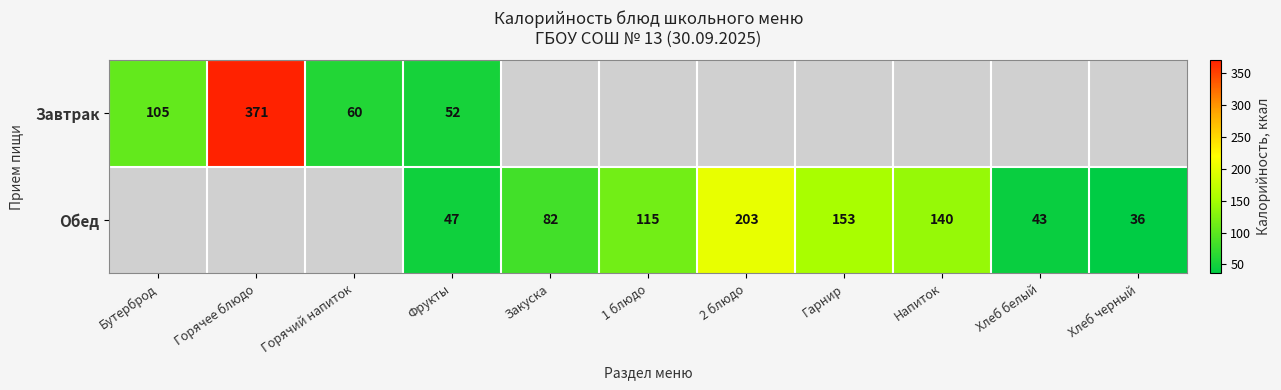

The Завтрак series shows 60 at Горячий напиток. True or false?

True